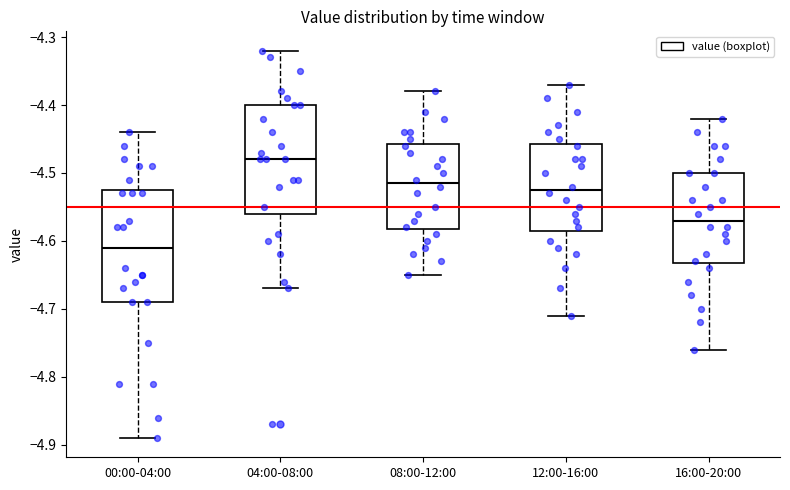

Reading left to right, read every box against the y-axis: the position of its median line, the range the box covers, and the ends of its whiskers. The values are not printed on the chart, so give them approximately, as read against the axis.

00:00-04:00: median -4.61, box -4.69 to -4.52, whiskers -4.89 to -4.44
04:00-08:00: median -4.48, box -4.56 to -4.40, whiskers -4.67 to -4.32
08:00-12:00: median -4.51, box -4.58 to -4.46, whiskers -4.65 to -4.38
12:00-16:00: median -4.52, box -4.58 to -4.46, whiskers -4.71 to -4.37
16:00-20:00: median -4.57, box -4.63 to -4.50, whiskers -4.76 to -4.42